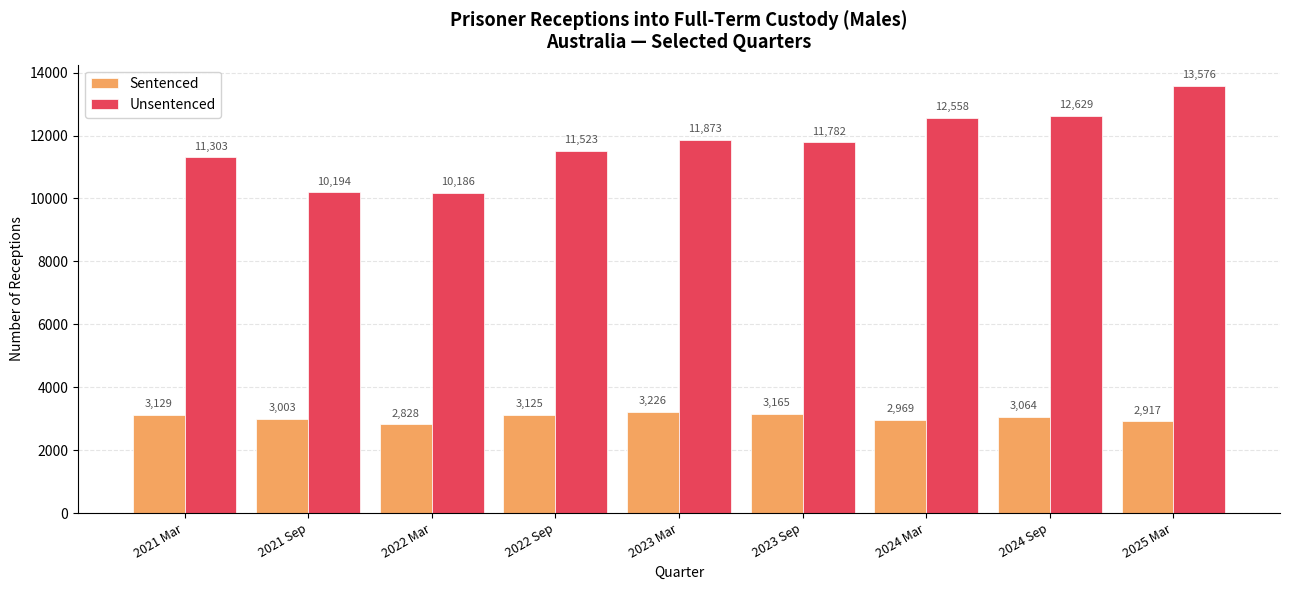

What is the average value of the Sentenced series?

3047